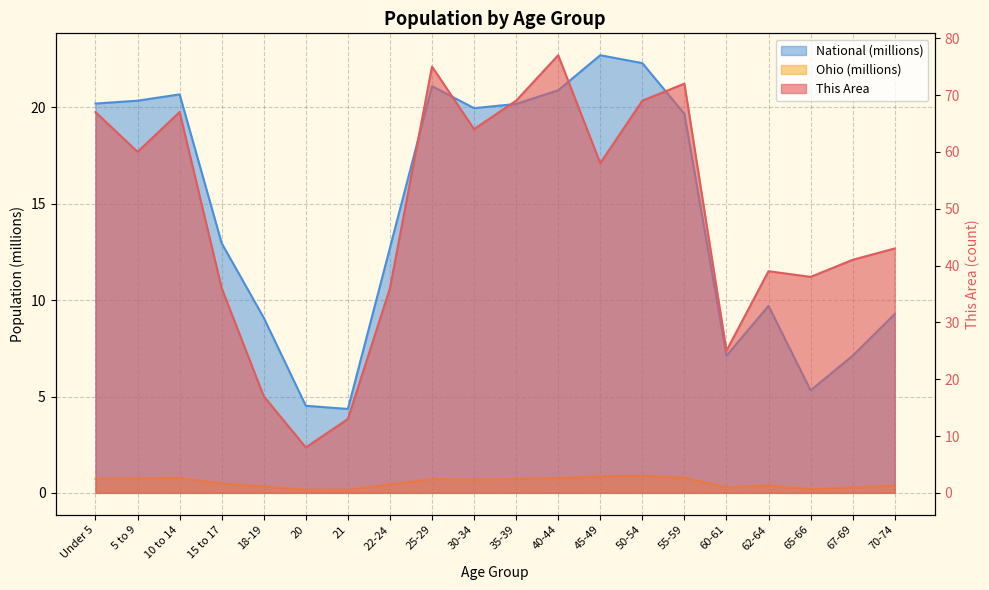

Which has a higher value, 60-61 or Under 5?

Under 5